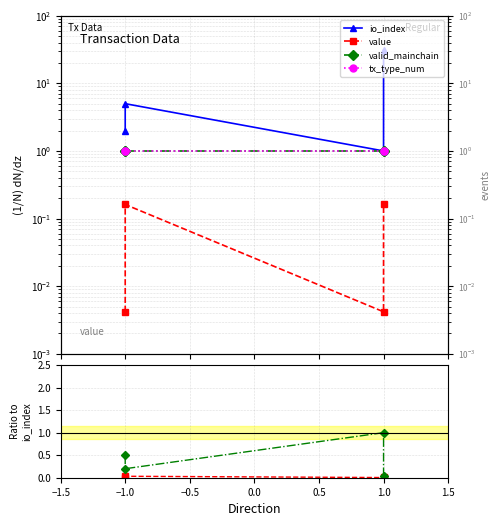

Rank the series by their maximum value, from highest to lowest.

io_index, valid_mainchain, tx_type_num, valid/io_index, value, value/io_index